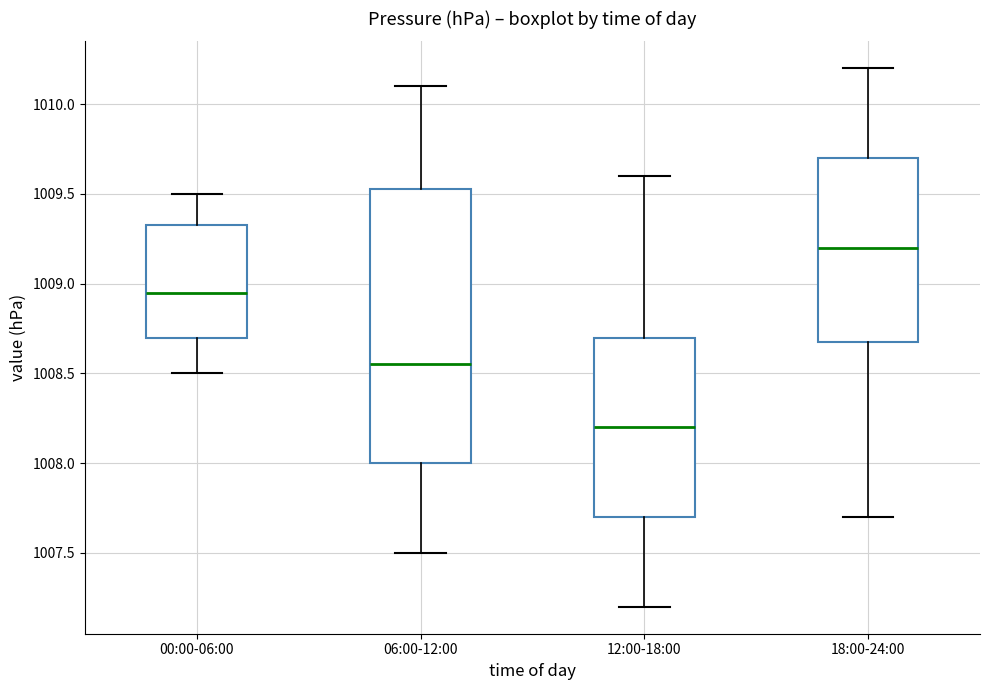

Which box has the highest median line?

18:00-24:00